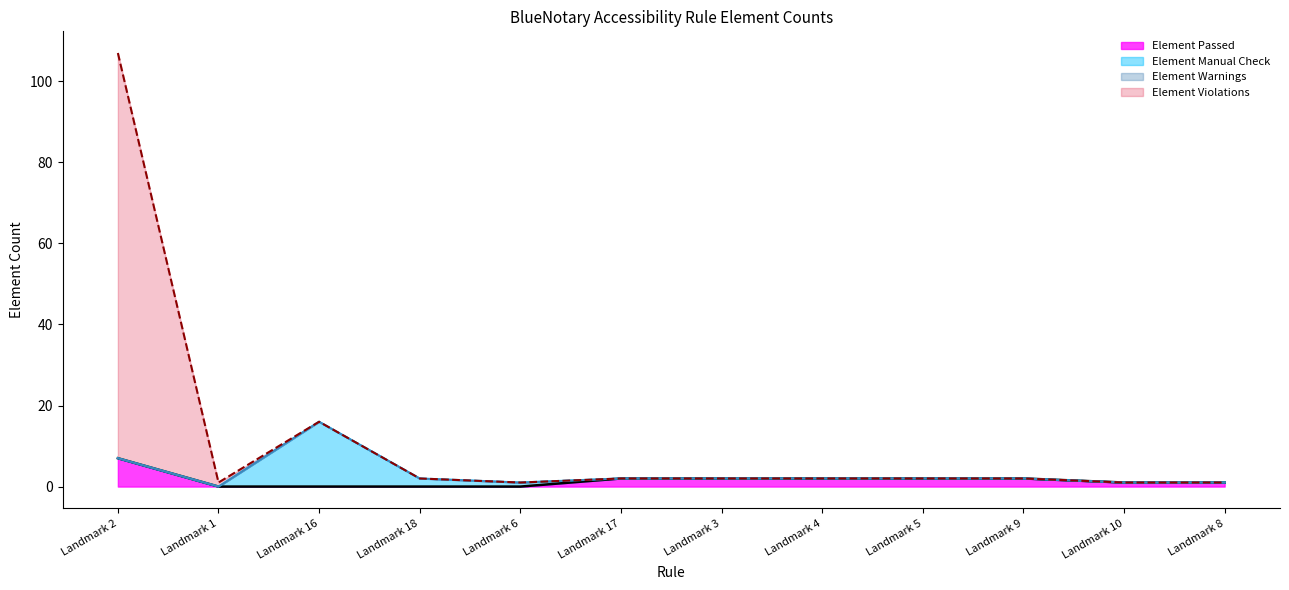

What position from the left is Landmark 4?

8